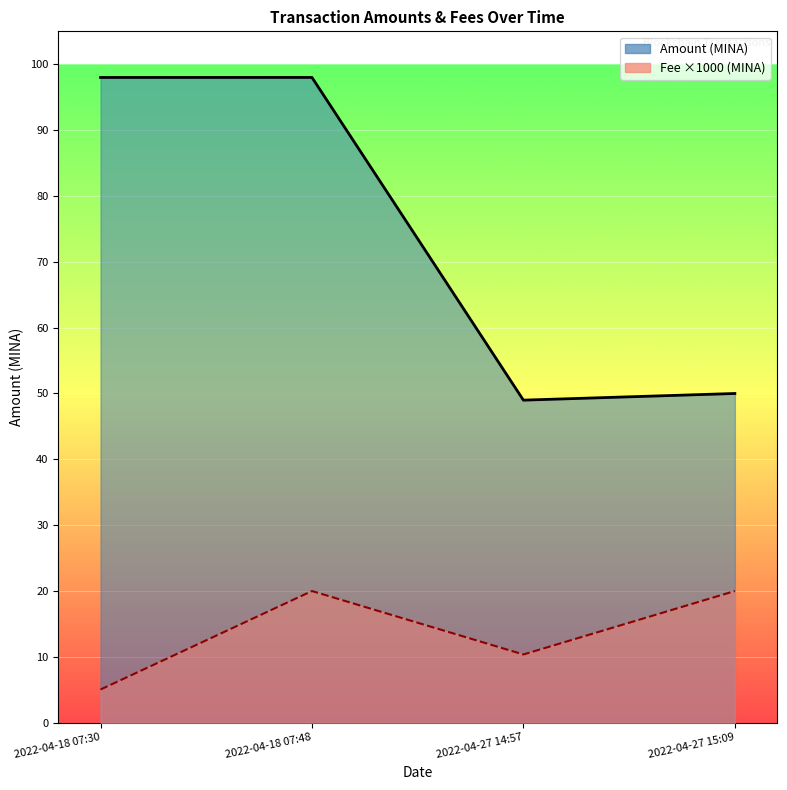

Reading left to right, list all the values displayed in this chart.

Amount (line): 98.0	98.0	49.0	50.0
Fee ×1000 (line): 5.0	20.0	10.4	20.0